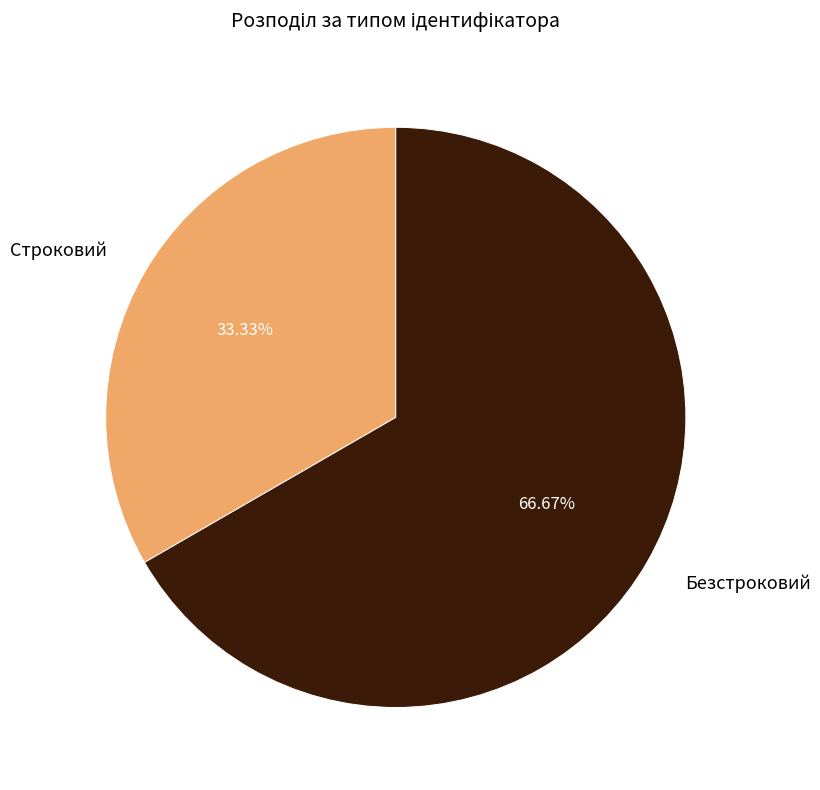

Does Безстроковий account for over 50% of the chart?

Yes